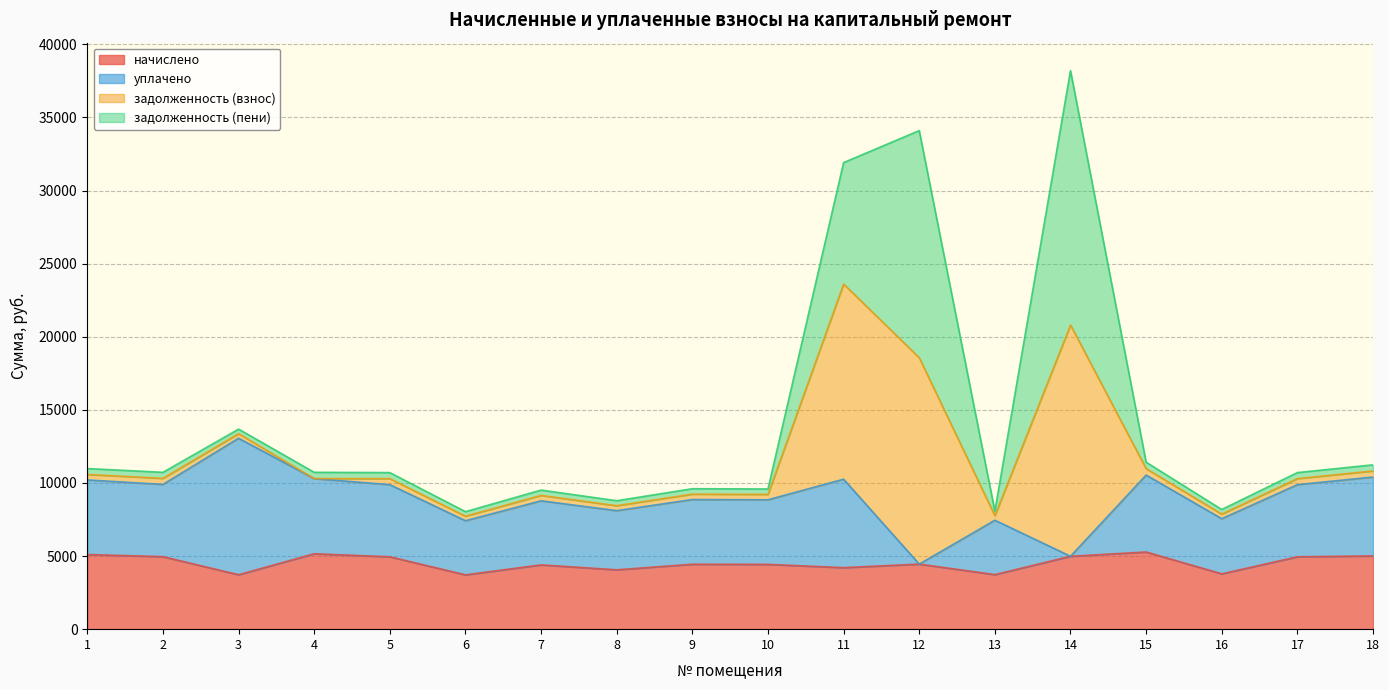

What is the total value across all series at 6?

8036.7